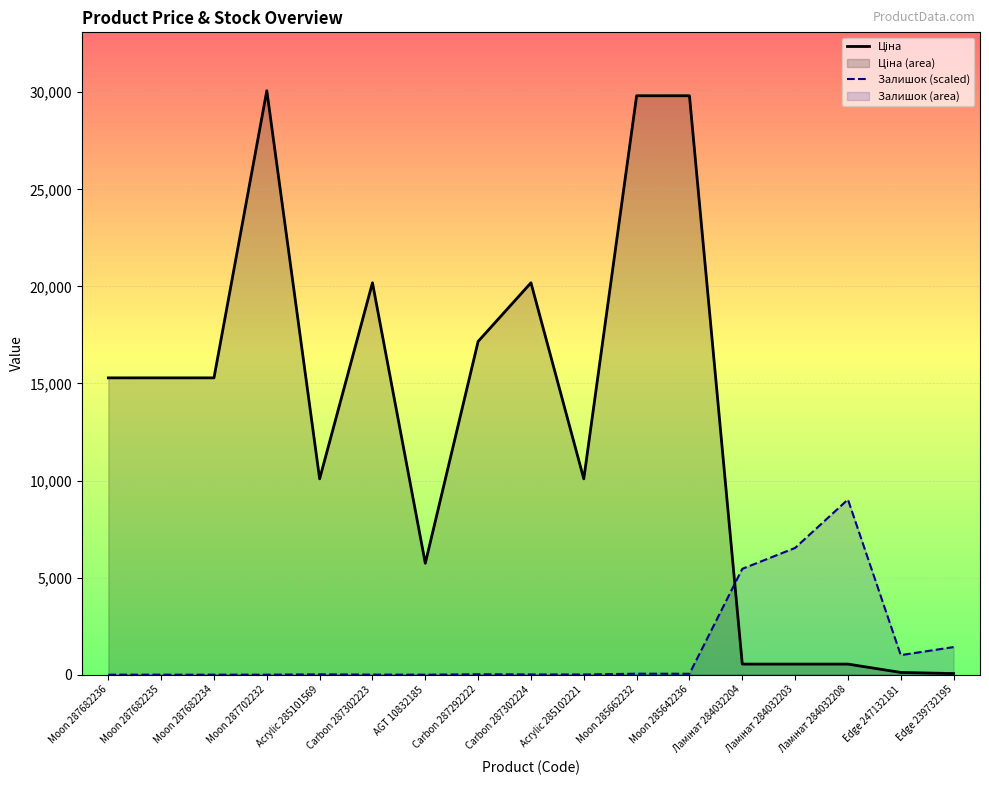

Which series has the widest spread of values?

Ціна